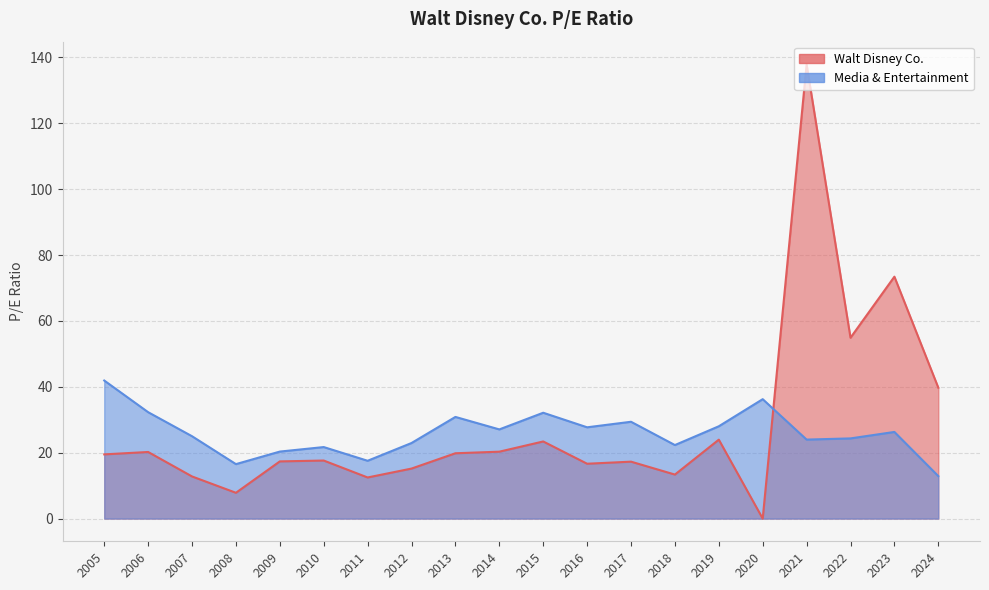

Is it true that Media & Entertainment equals 32.1 at 2015?

True